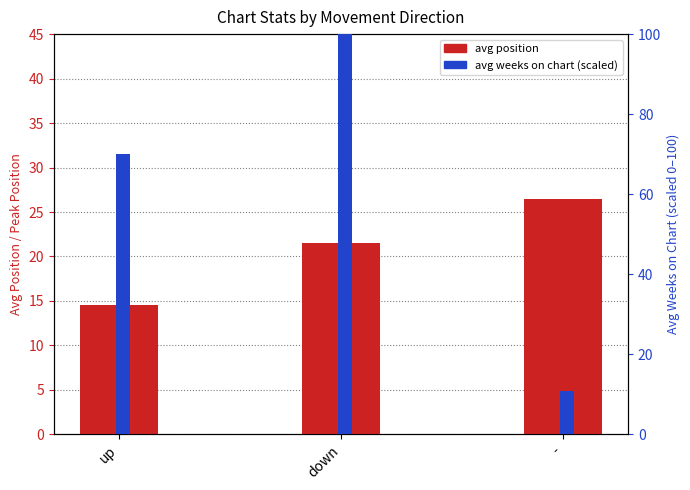

Rank the series by their average value, from lowest to highest.

avg position, avg weeks on chart (scaled)